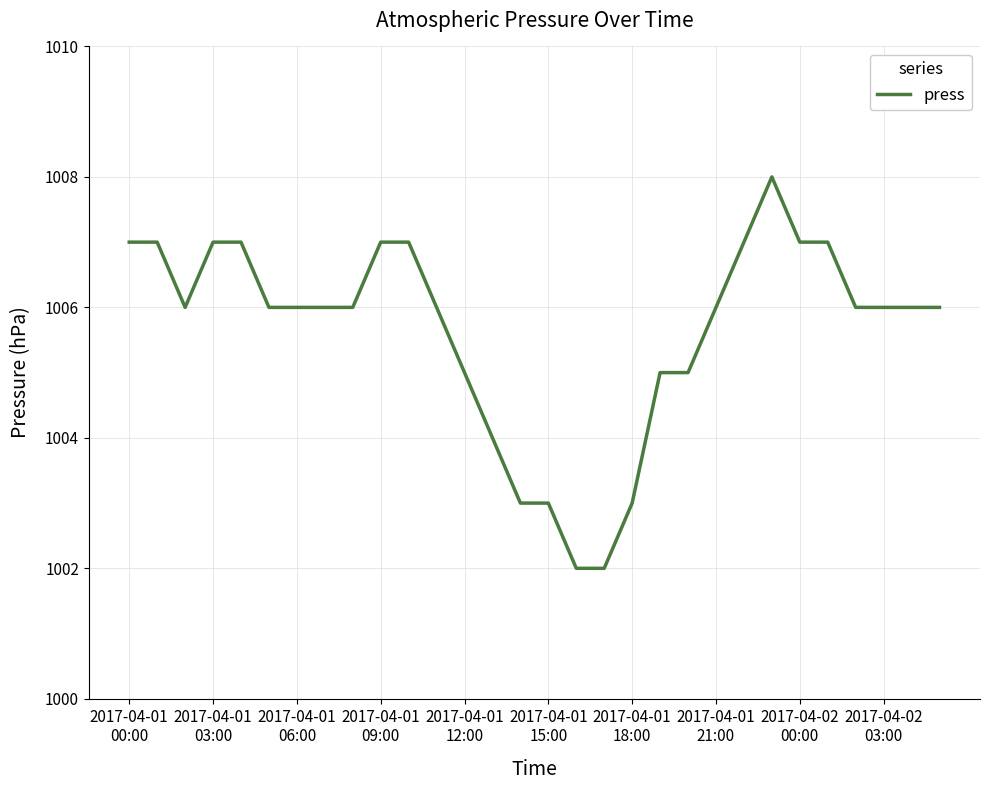

What is the difference between the maximum and minimum values?

6